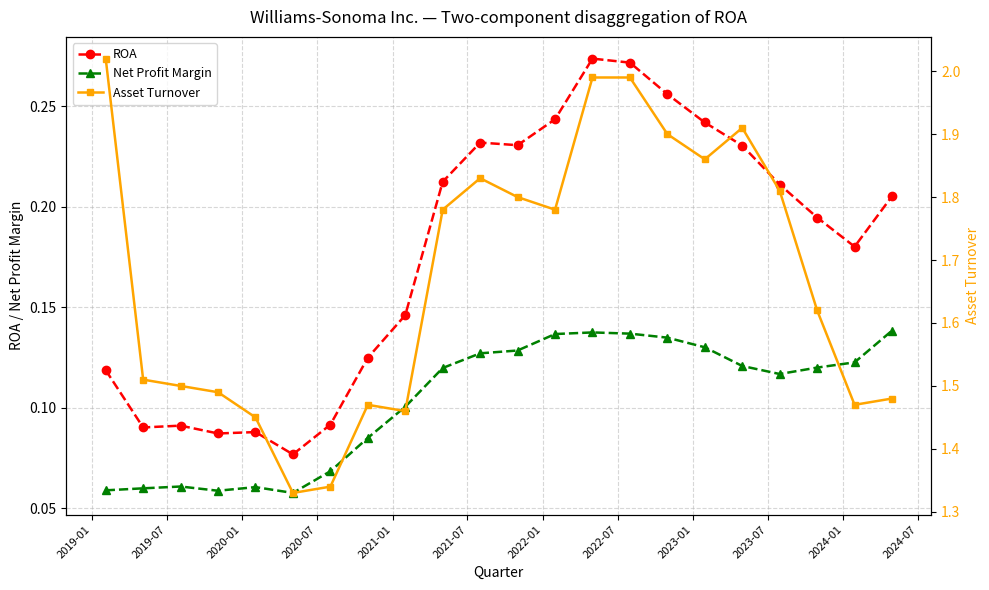

How many interior local valleys does the ROA series have?

5